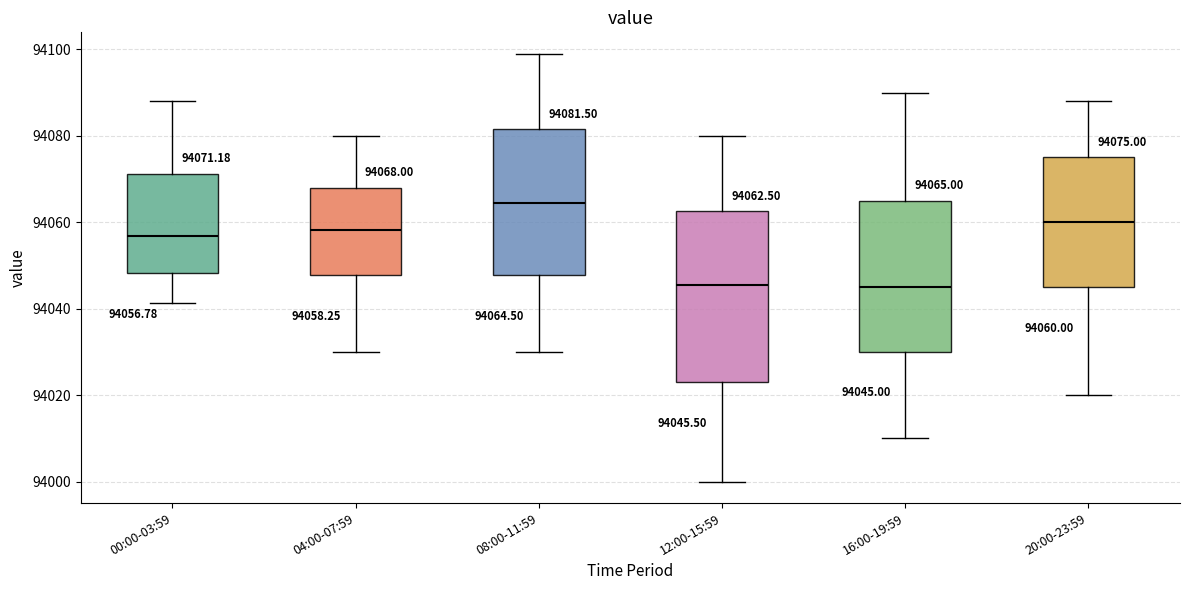

Comparing the boxes themselves (not the whiskers), which one is the tallest?

12:00-15:59